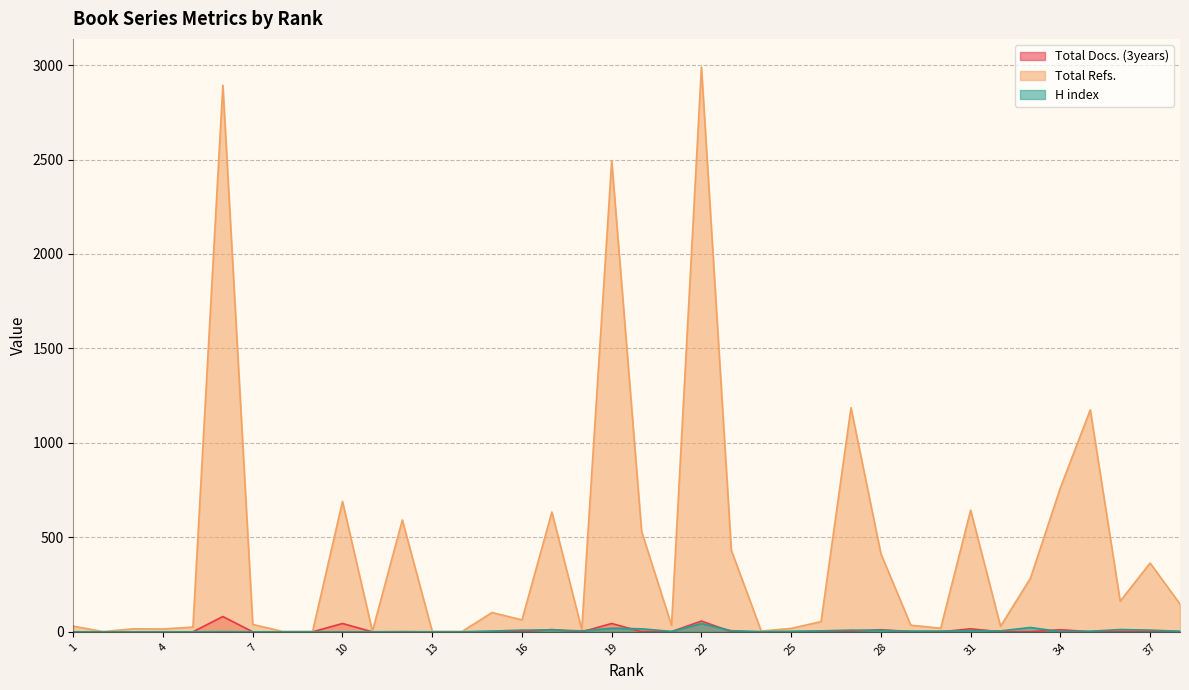

Reading left to right, extract all data points from this chart.

Total Docs. (3years): 0	0	0	0	0	81	0	0	0	44	0	1	0	0	1	0	12	0	44	1	1	57	1	0	0	1	3	11	0	0	16	0	1	11	1	1	1	1
Total Refs.: 30	1	16	15	25	2893	39	2	2	690	3	592	2	2	102	63	634	12	2494	531	34	2989	431	4	18	54	1186	413	35	19	644	29	284	762	1175	162	364	147
H index: 0	0	0	0	0	1	0	0	0	0	0	0	0	0	4	9	10	5	19	16	2	44	6	1	3	5	9	8	4	4	6	5	23	1	3	12	9	3